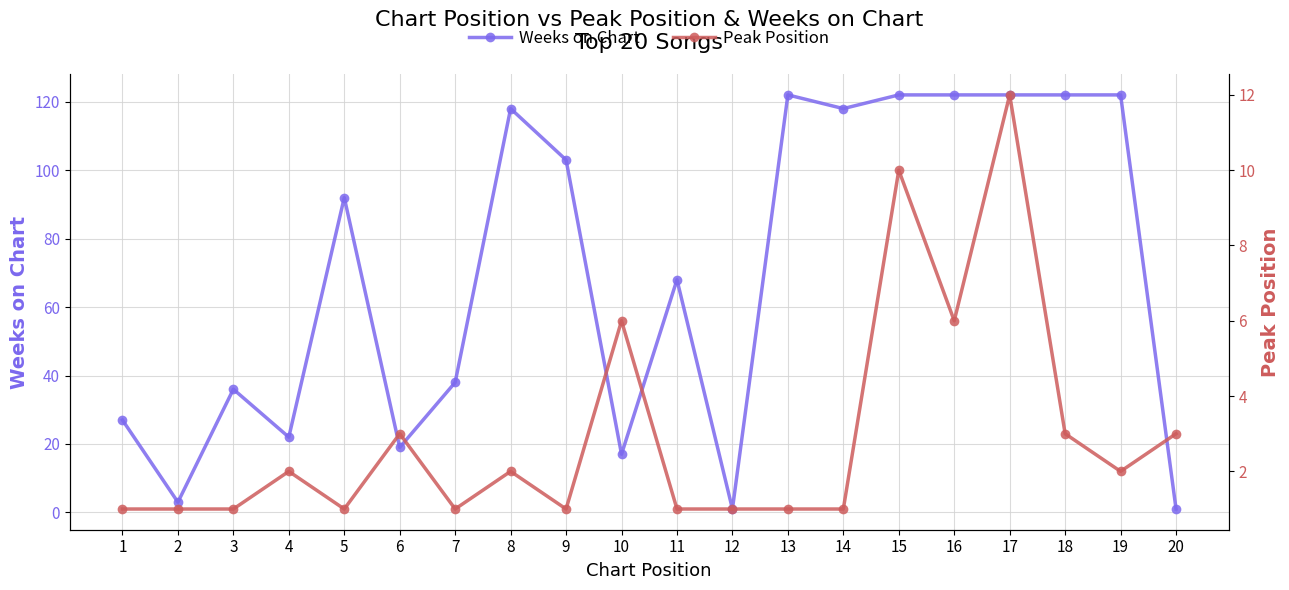

What is the difference between the maximum and minimum values in the Peak Position series?

11